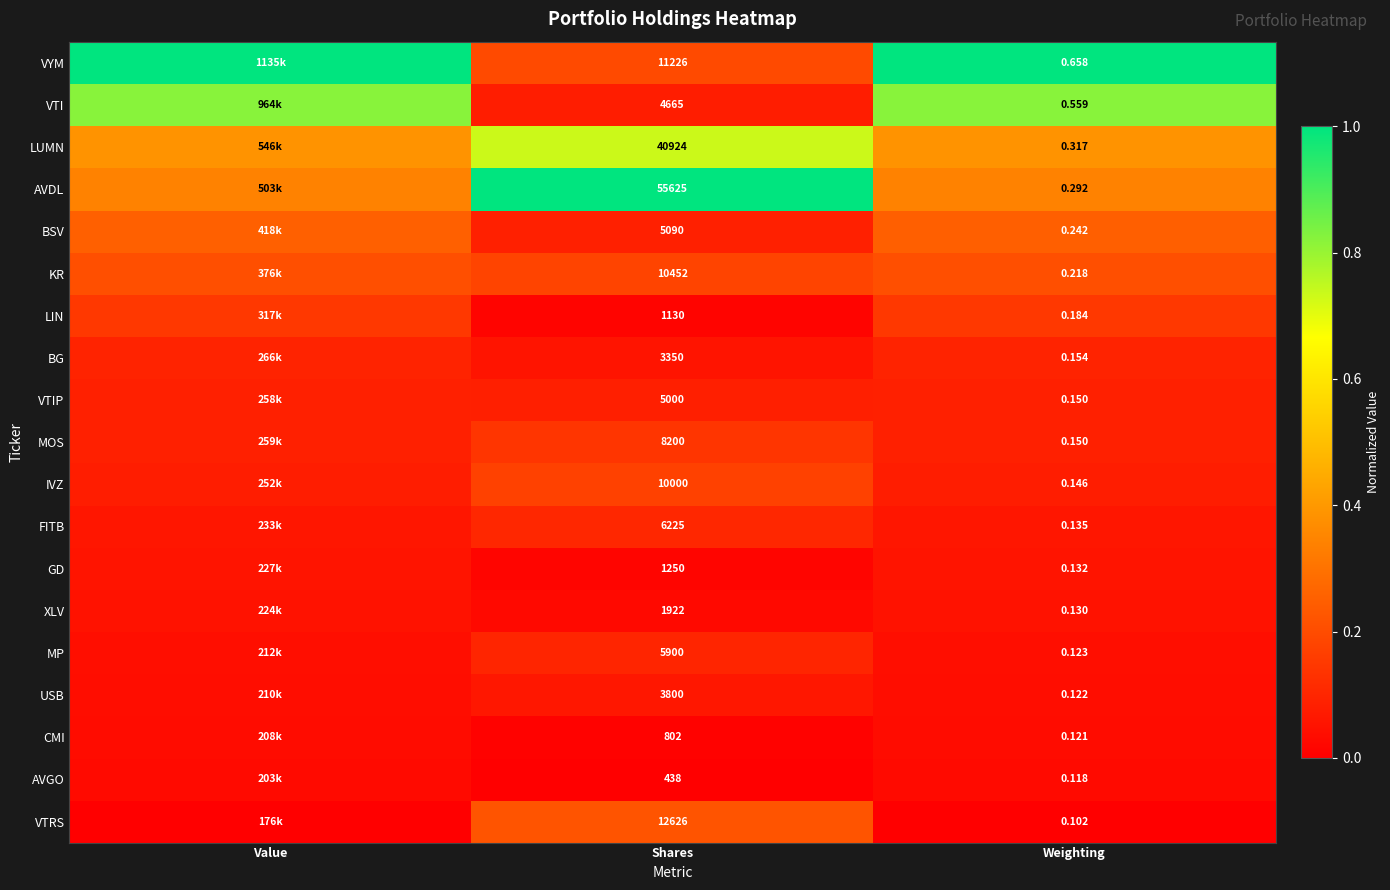

At which category does the chart reach its minimum across all series?

Shares